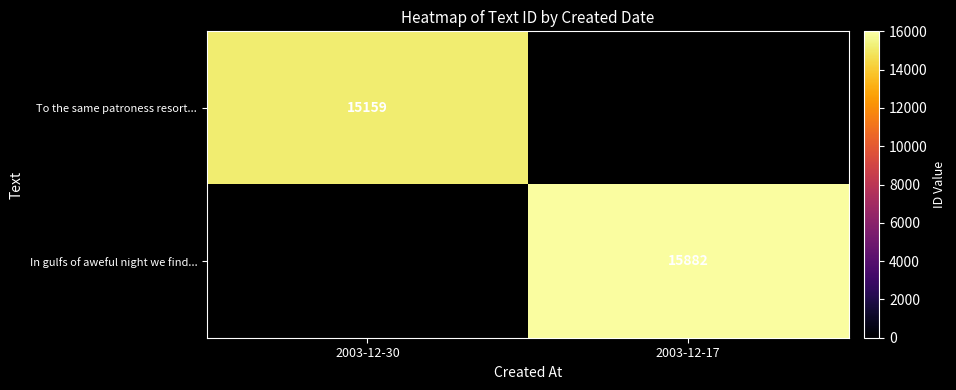

Is it true that In gulfs of aweful night we find... equals 15882 at 2003-12-17?

True